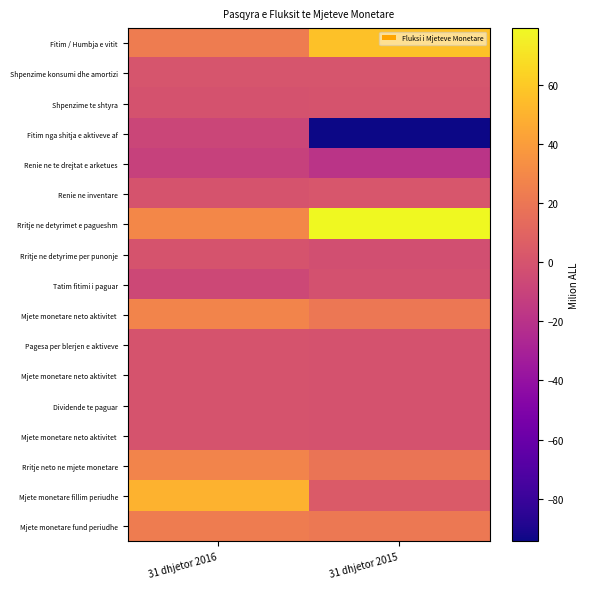

Count the number of data series in this chart.

17